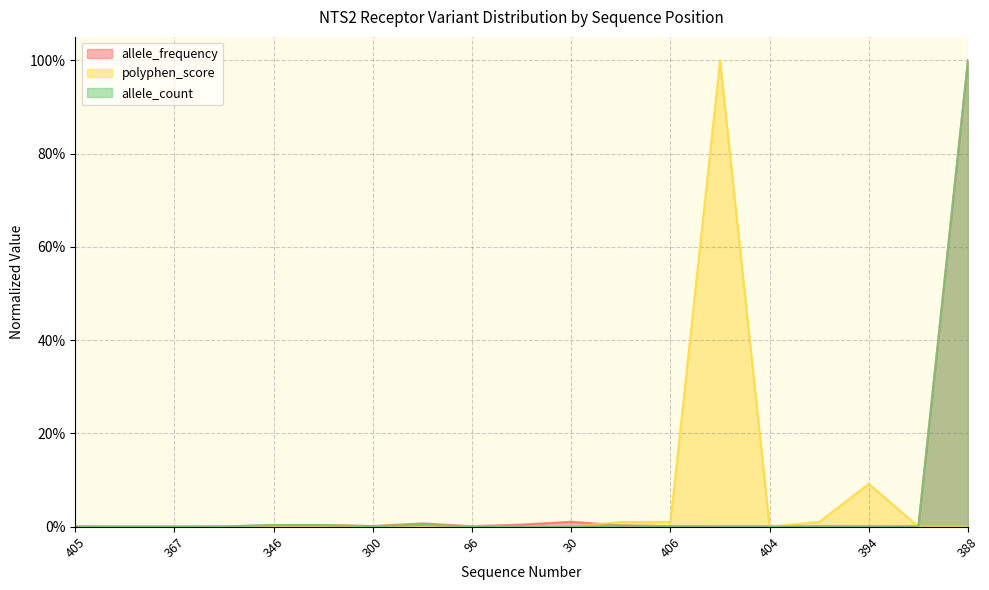

Which series has the widest spread of values?

polyphen_score